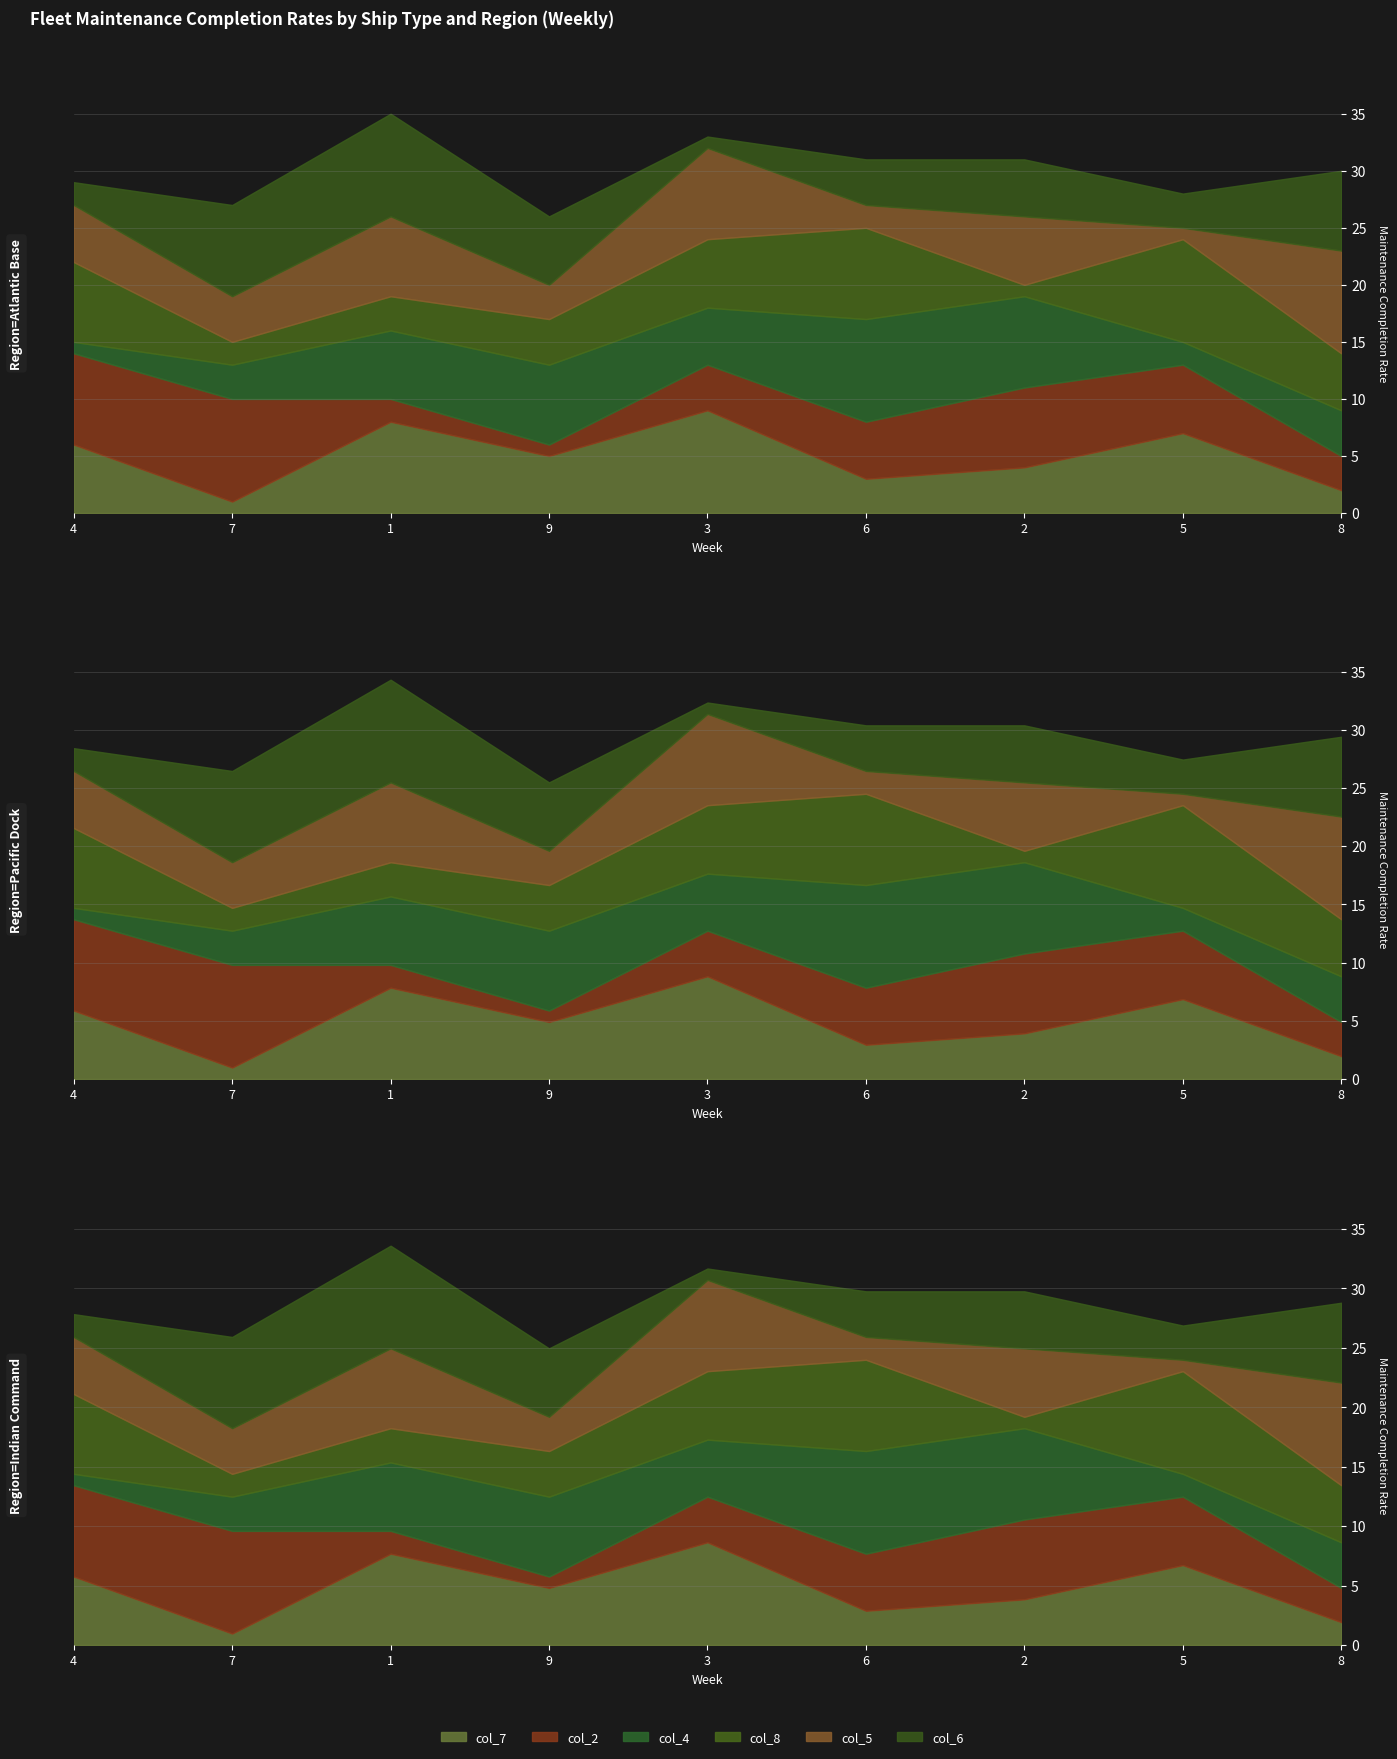

Is the value of col_6 at 3 greater than the value of col_7 at 2?

No